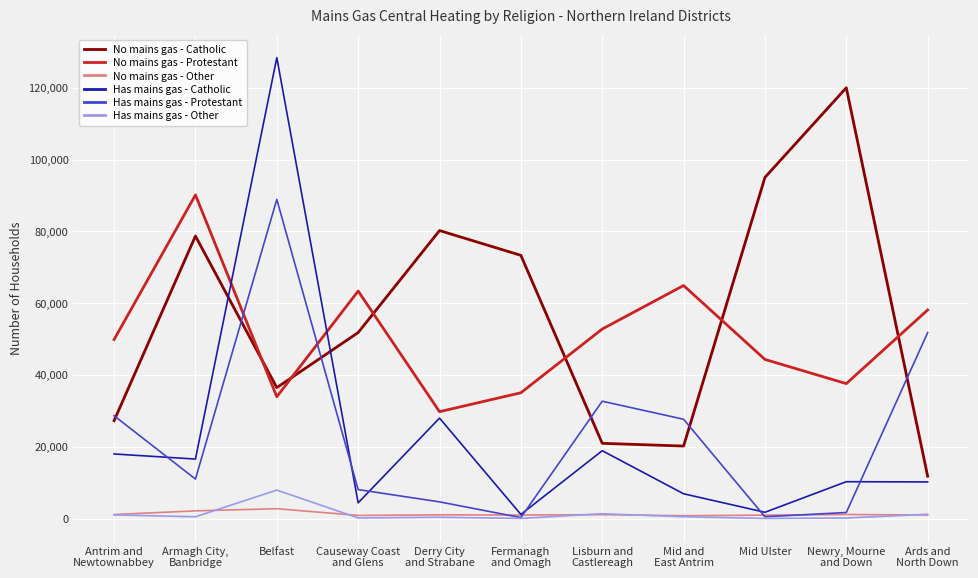

Does the chart display data point markers on the line(s)?

No